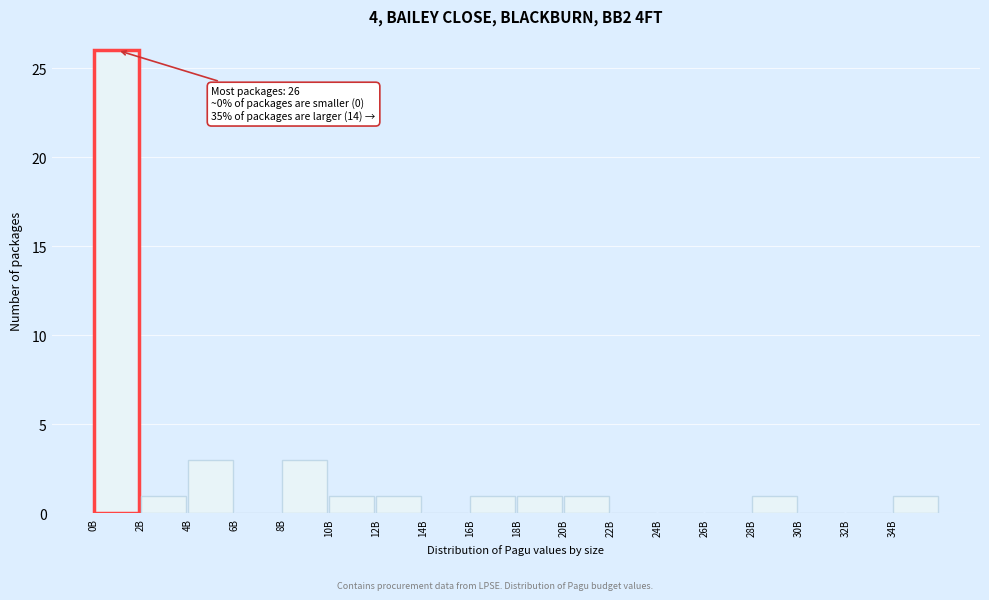

Reading left to right, what are all the values shown in this chart?

0B=26	2B=1	4B=3	6B=0	8B=3	10B=1	12B=1	14B=0	16B=1	18B=1	20B=1	22B=0	24B=0	26B=0	28B=1	30B=0	32B=0	34B=1